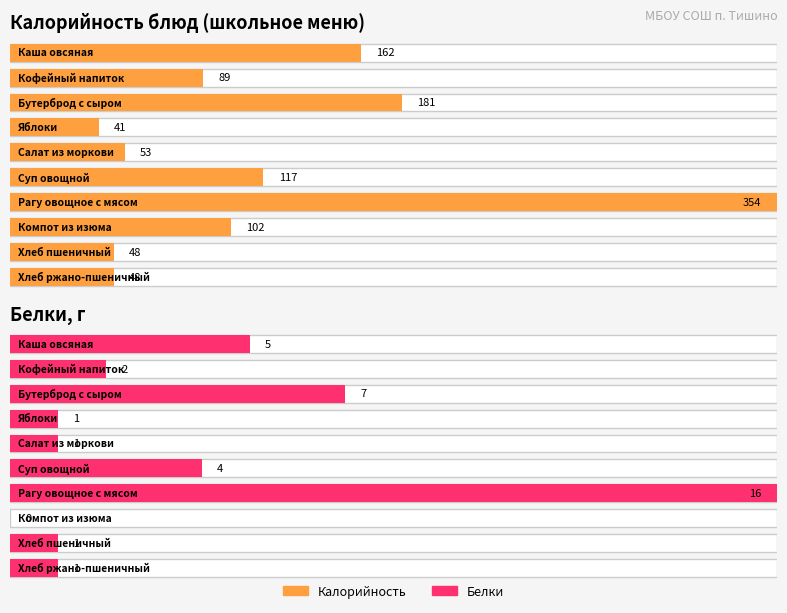

What is the label of the 5th bar from the left?

Салат из моркови